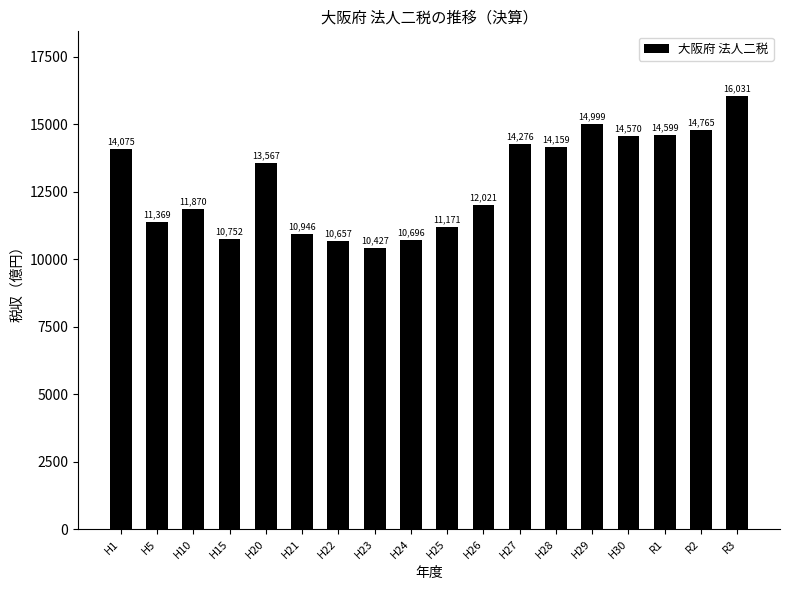

Which has a higher value, H15 or R2?

R2